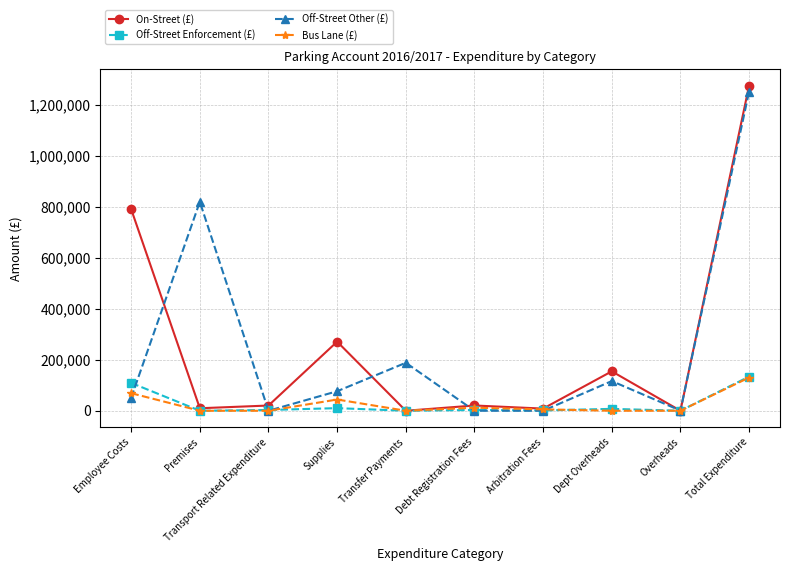

What is the difference between the maximum and minimum values in the Off-Street Other (£) series?

1251300